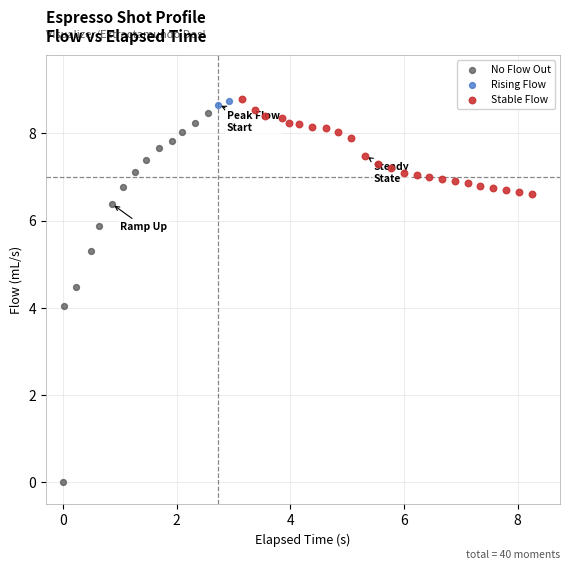

What are all the series names shown in the legend?

No Flow Out, Rising Flow, Stable Flow